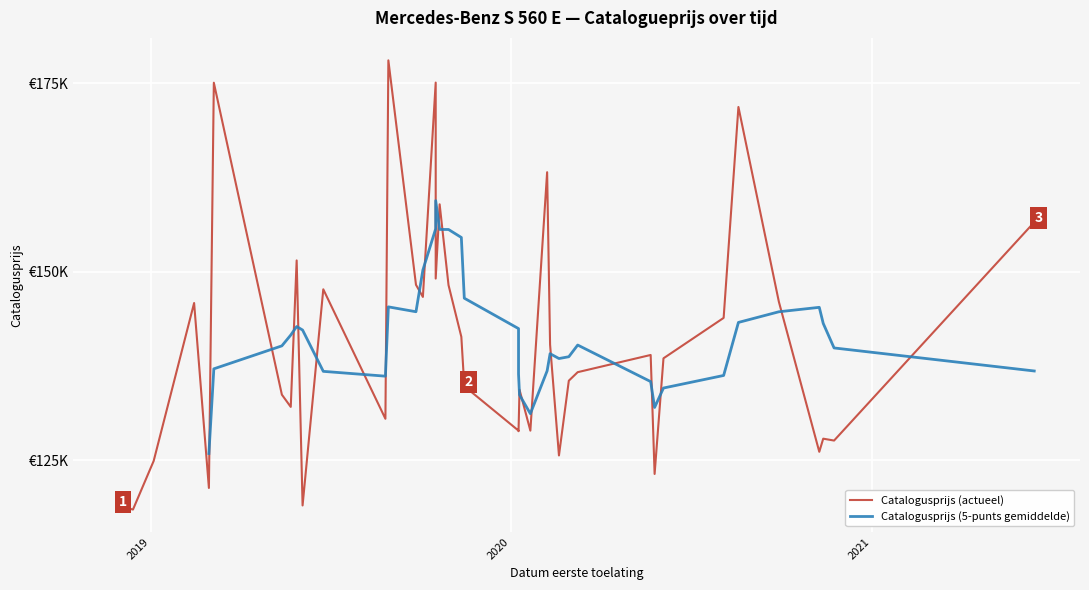

What is the sum of all values?

5622516